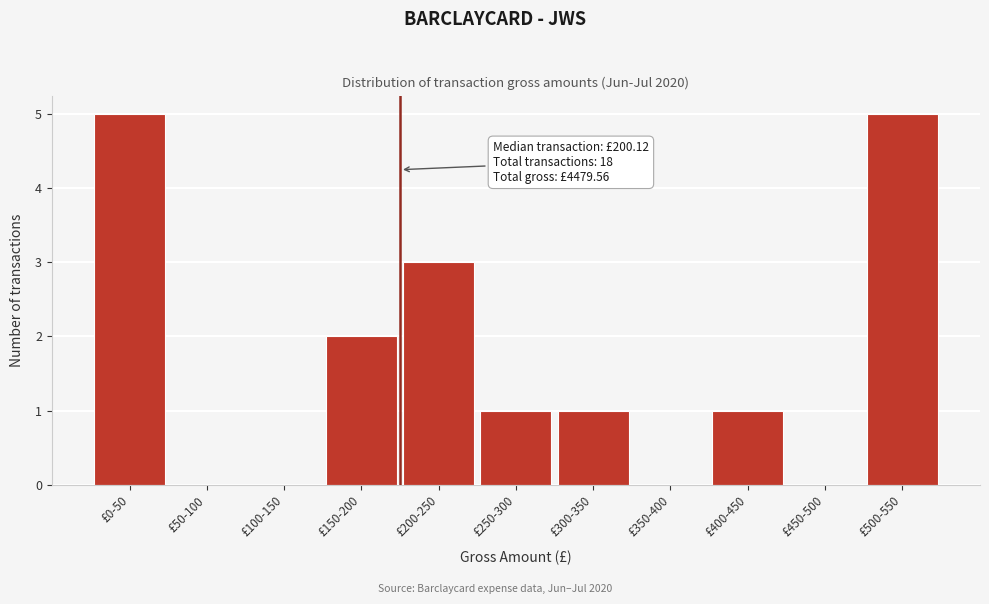

Reading left to right, extract all data points from this chart.

£0-50=5	£50-100=0	£100-150=0	£150-200=2	£200-250=3	£250-300=1	£300-350=1	£350-400=0	£400-450=1	£450-500=0	£500-550=5